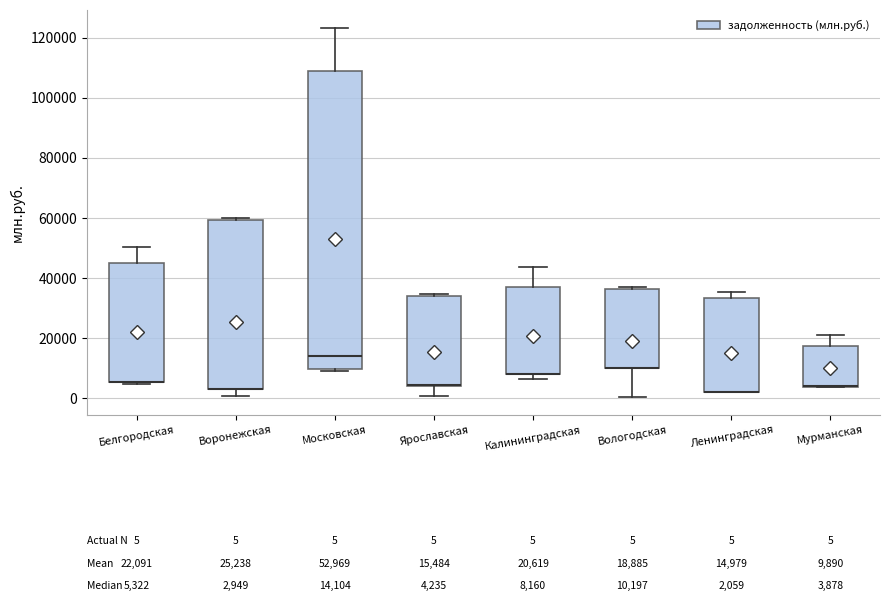

Which box is the tallest, from its lower edge to its upper edge?

Московская